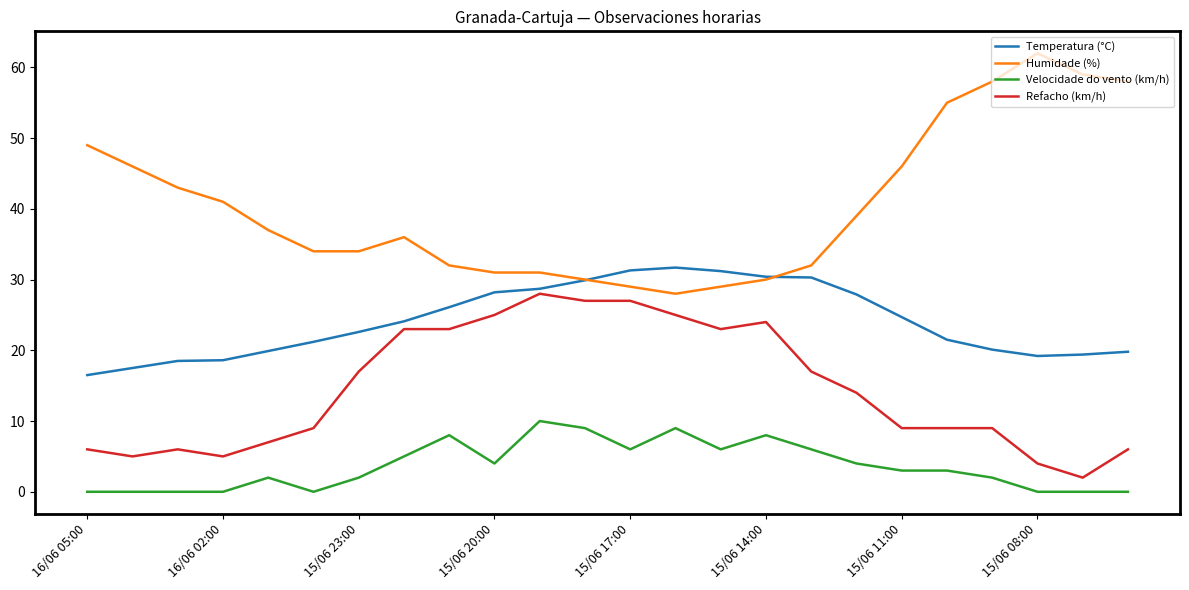

What is the maximum value shown in the chart?

62.0